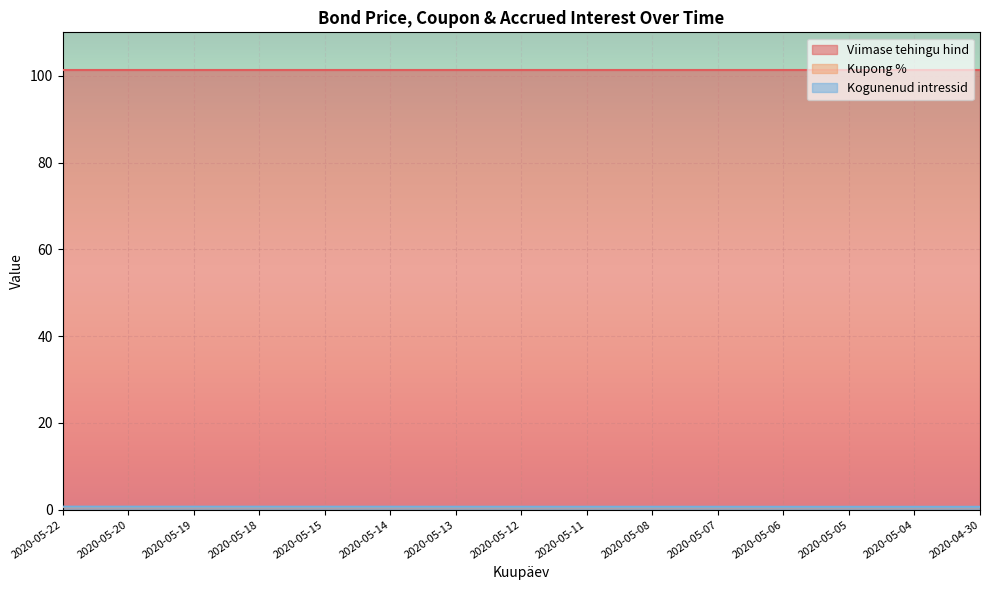

What are all the series names shown in the legend?

Viimase tehingu hind, Kupong %, Kogunenud intressid